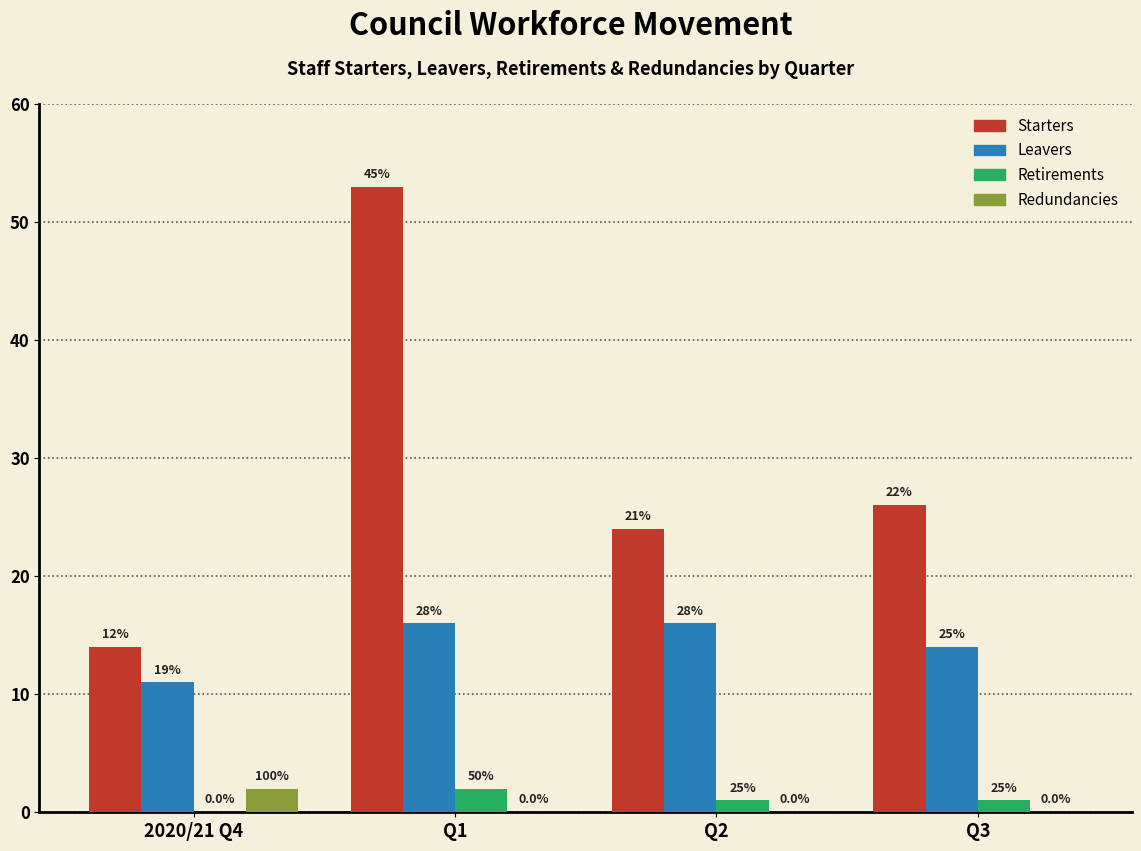

How many groups of bars are there?

4